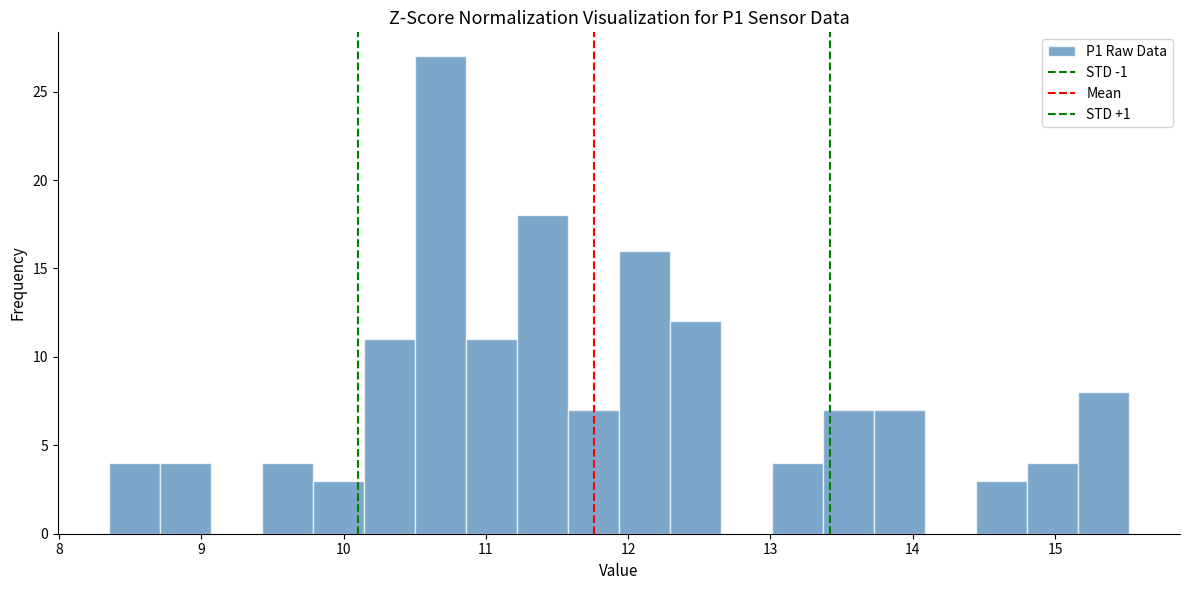

Around what value on the x-axis is the tallest bar? Give the approximate position of its centre, as read against the axis.

10.7